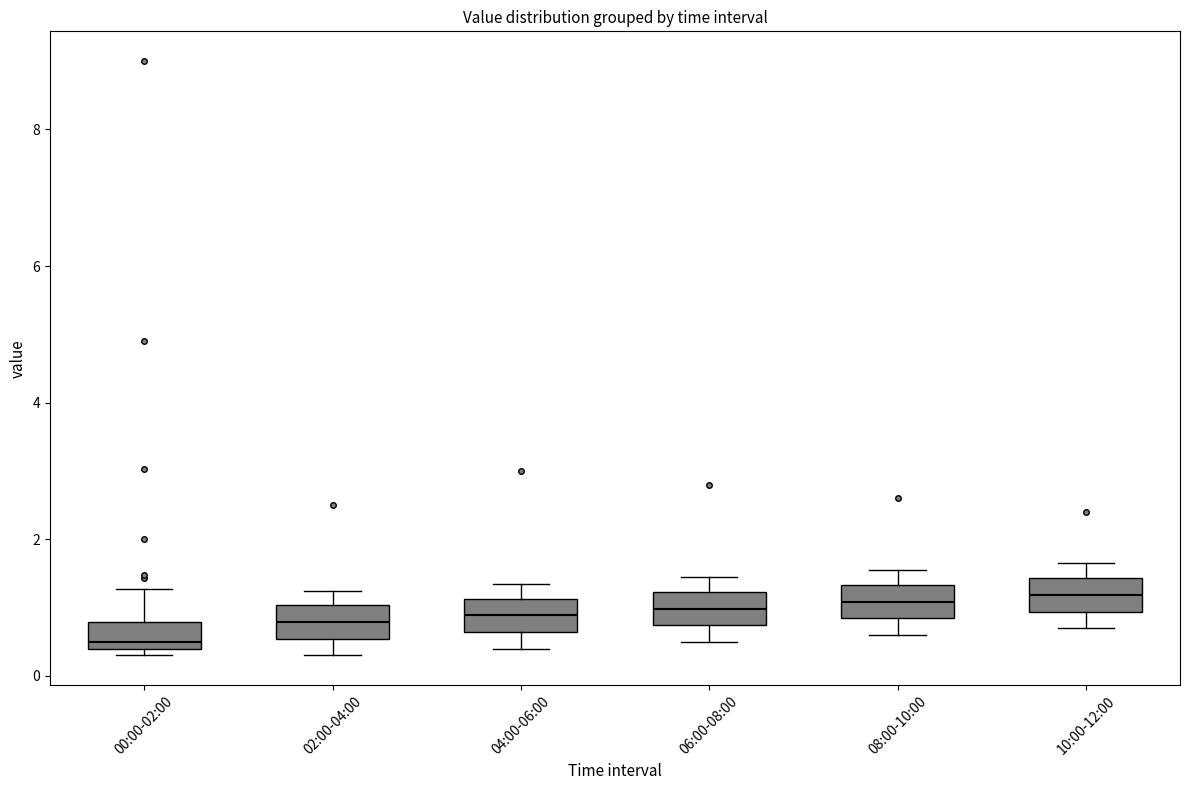

Which box has the lowest median line?

00:00-02:00